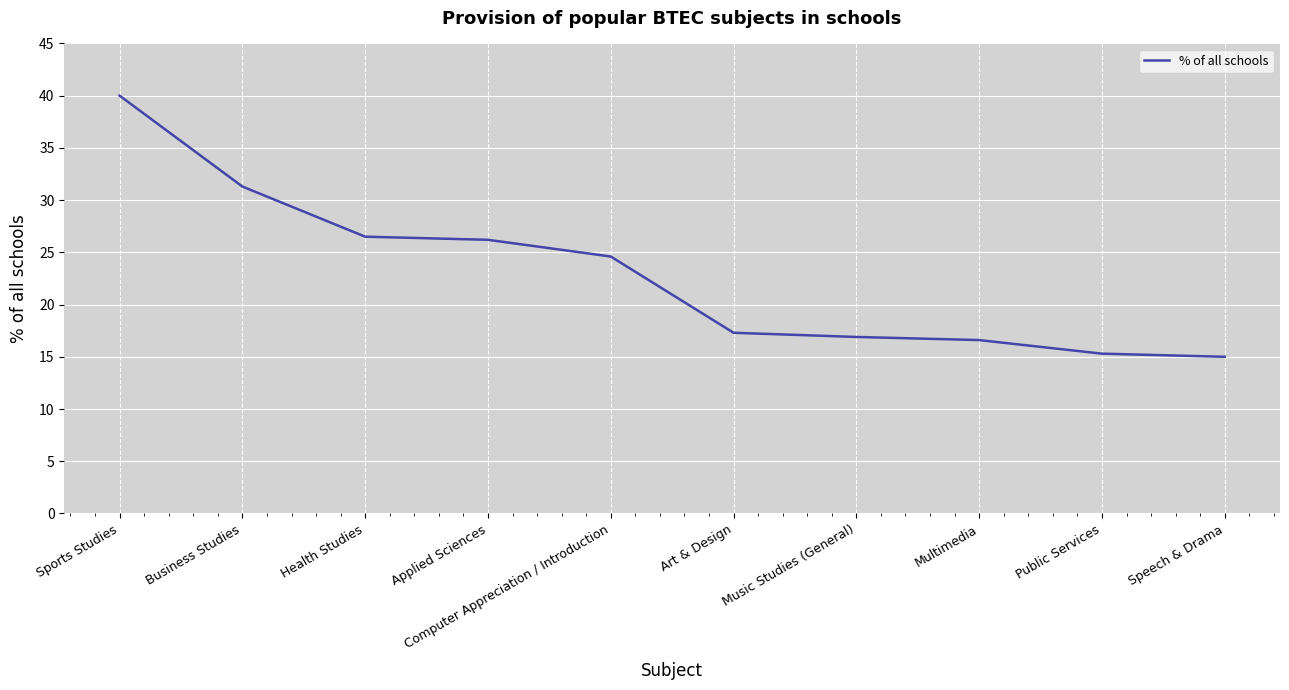

Reading left to right, list all the values displayed in this chart.

Sports Studies=40.0	Business Studies=31.3	Health Studies=26.5	Applied Sciences=26.2	Computer Appreciation / Introduction=24.6	Art & Design=17.3	Music Studies (General)=16.9	Multimedia=16.6	Public Services=15.3	Speech & Drama=15.0